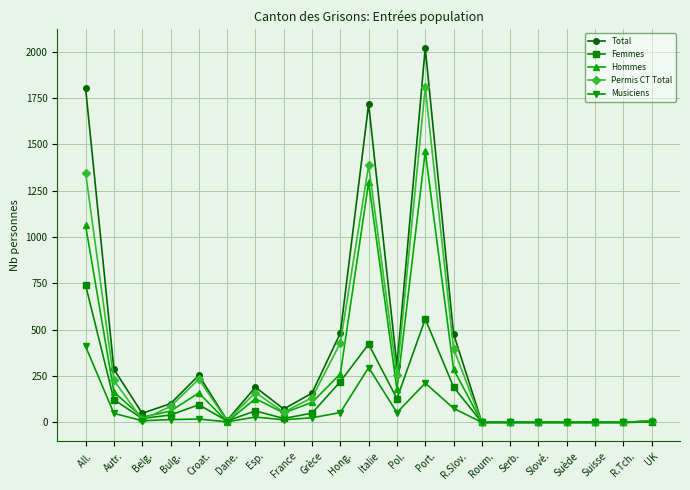

List the series in order of their overall mean, lowest first.

Musiciens, Femmes, Hommes, Permis CT Total, Total